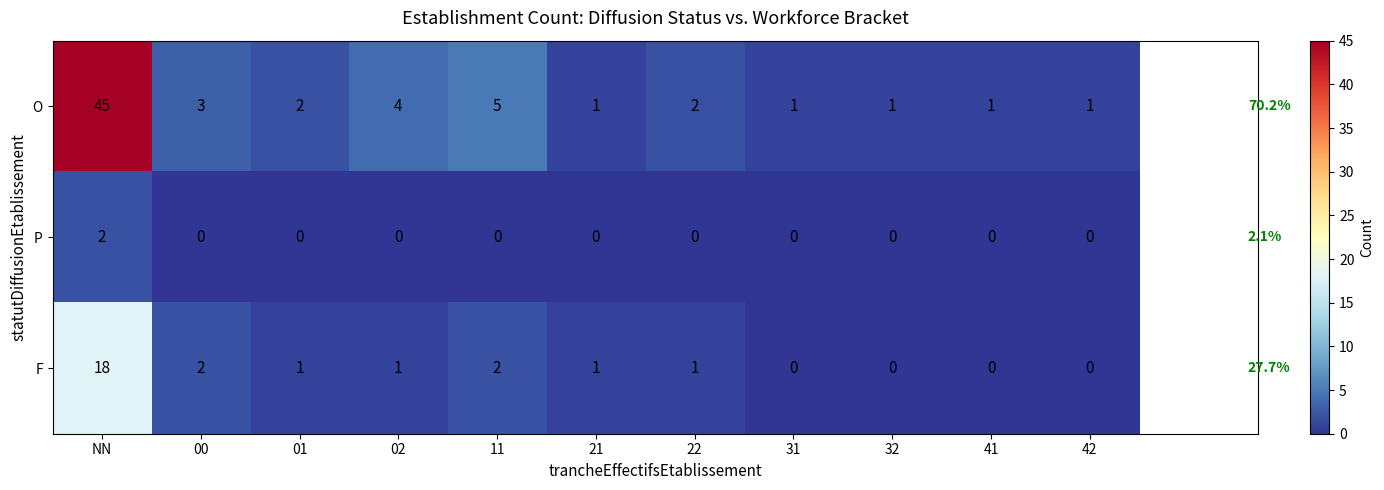

What is the difference between the highest and lowest values at 11?

5